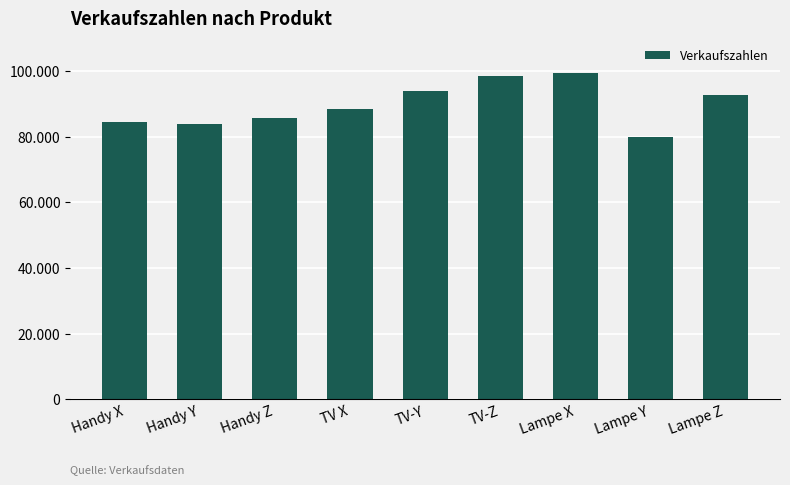

List the labels in order of value, smallest first.

Lampe Y, Handy Y, Handy X, Handy Z, TV X, Lampe Z, TV-Y, TV-Z, Lampe X